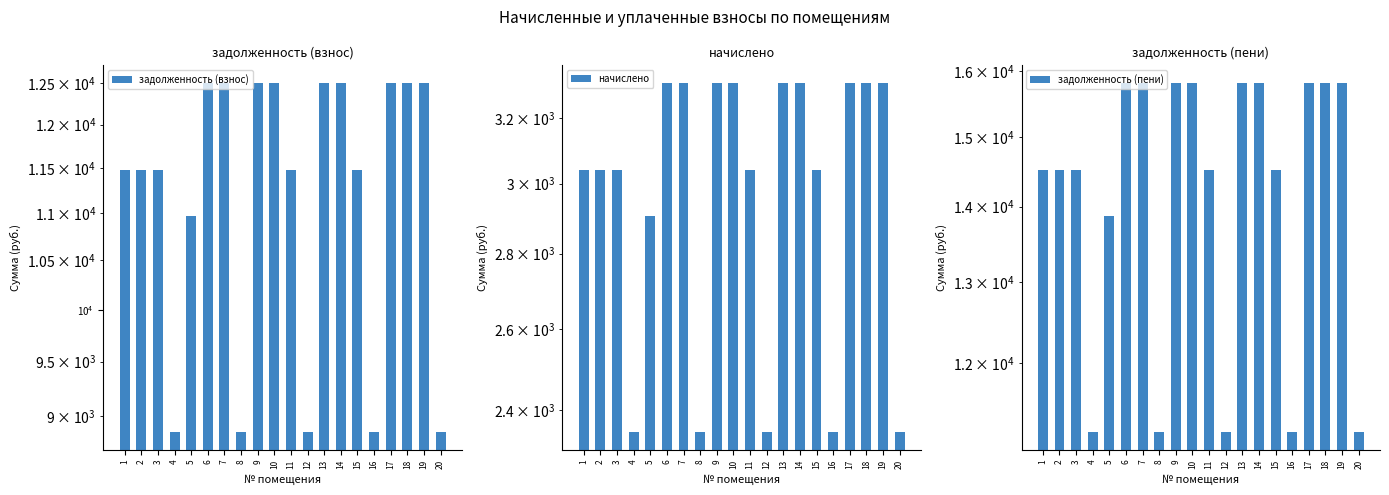

Reading right to left, list all the values displayed in this chart.

задолженность (взнос): 8859.6	12506.2	12506.2	12506.2	8859.6	11479.0	12506.2	12506.2	8859.6	11479.0	12506.2	12506.2	8859.6	12506.2	12506.2	10965.4	8859.6	11479.0	11479.0	11479.0
начислено: 2347.4	3313.6	3313.6	3313.6	2347.4	3041.4	3313.6	3313.6	2347.4	3041.4	3313.6	3313.6	2347.4	3313.6	3313.6	2905.3	2347.4	3041.4	3041.4	3041.4
задолженность (пени): 11207.0	15819.7	15819.7	15819.7	11207.0	14520.4	15819.7	15819.7	11207.0	14520.4	15819.7	15819.7	11207.0	15819.7	15819.7	13870.7	11207.0	14520.4	14520.4	14520.4